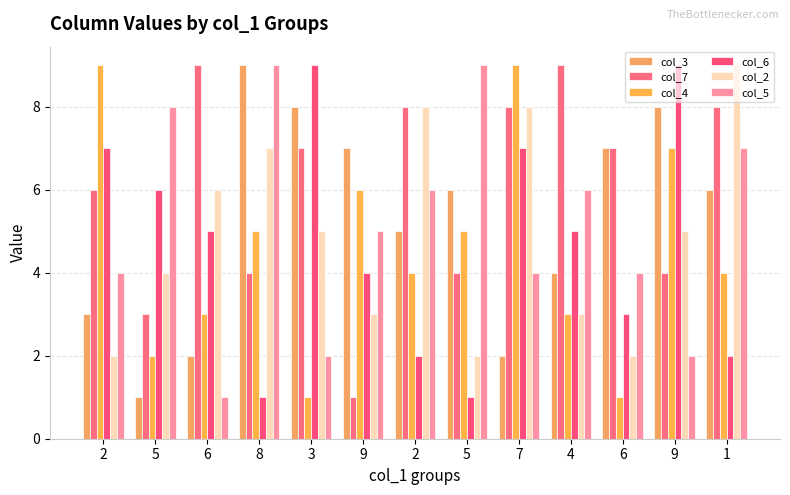

How many values in the col_5 series are below 5?

6